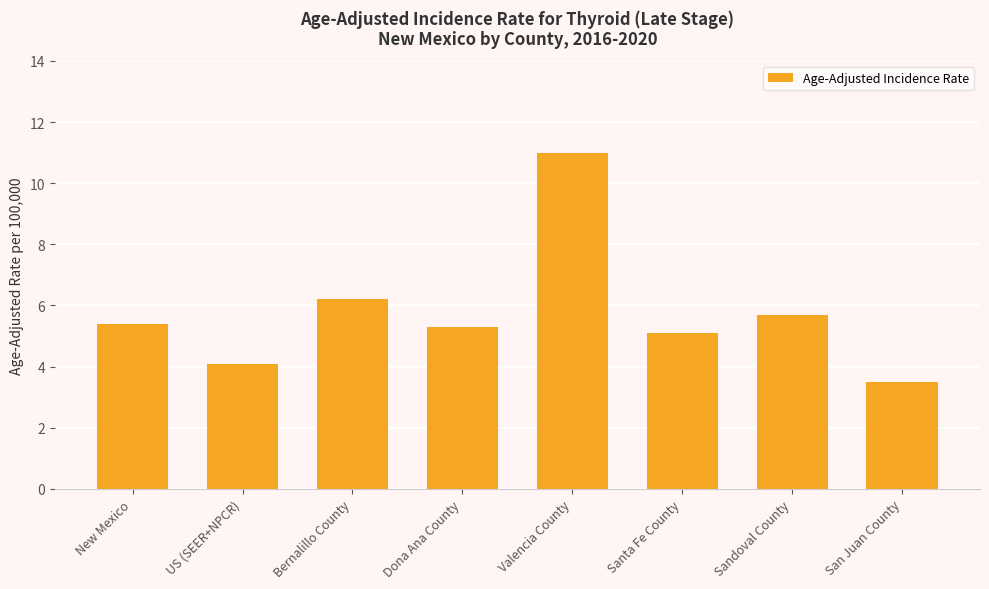

Which category has the lowest value across all series?

San Juan County